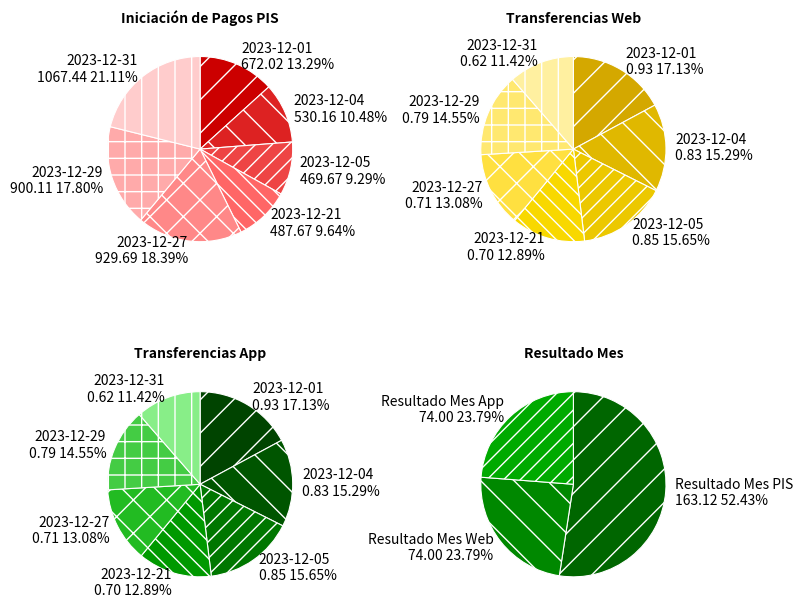

How much of the chart is everything except 2023-12-31?

78.9%